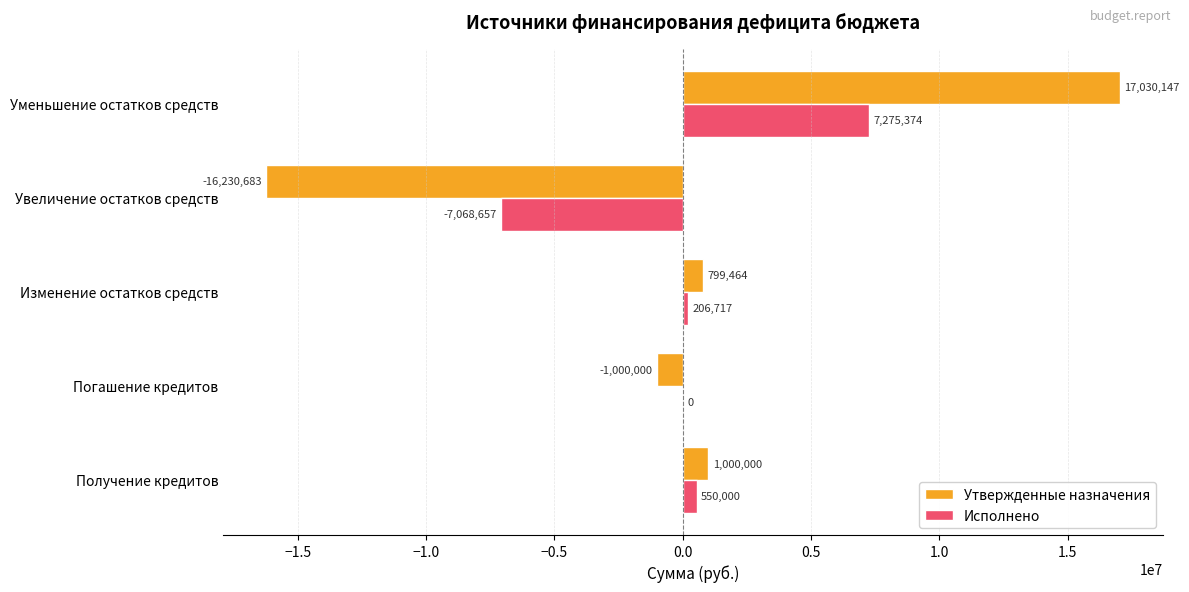

How many categories are shown in the chart?

5